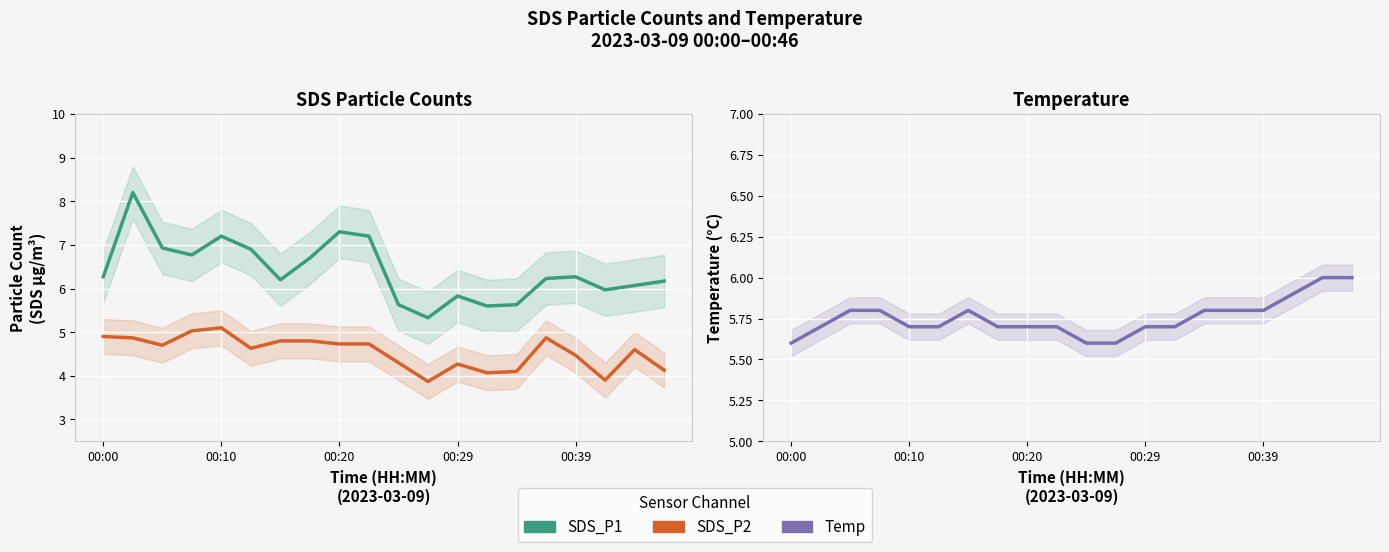

What is the difference between the SDS_P1 values at 00:10 and 8?

0.9